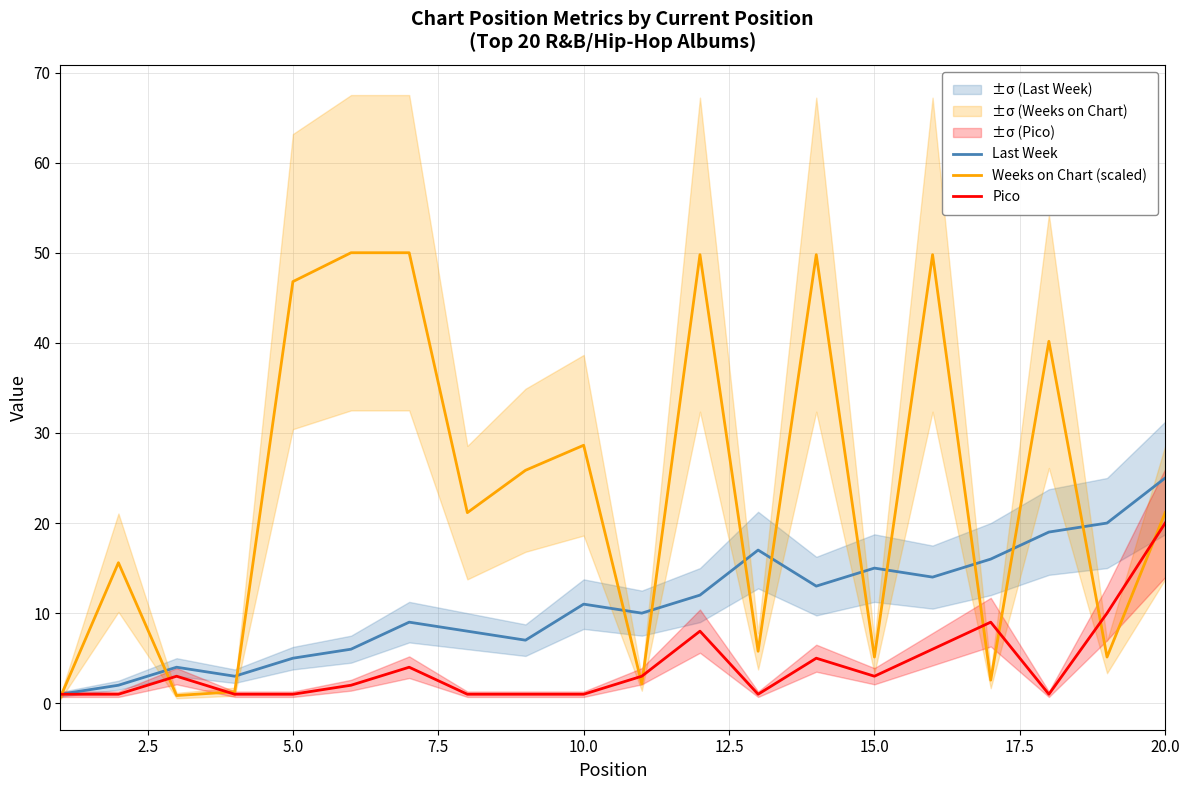

Which category has the highest value in the Pico series?

20.0